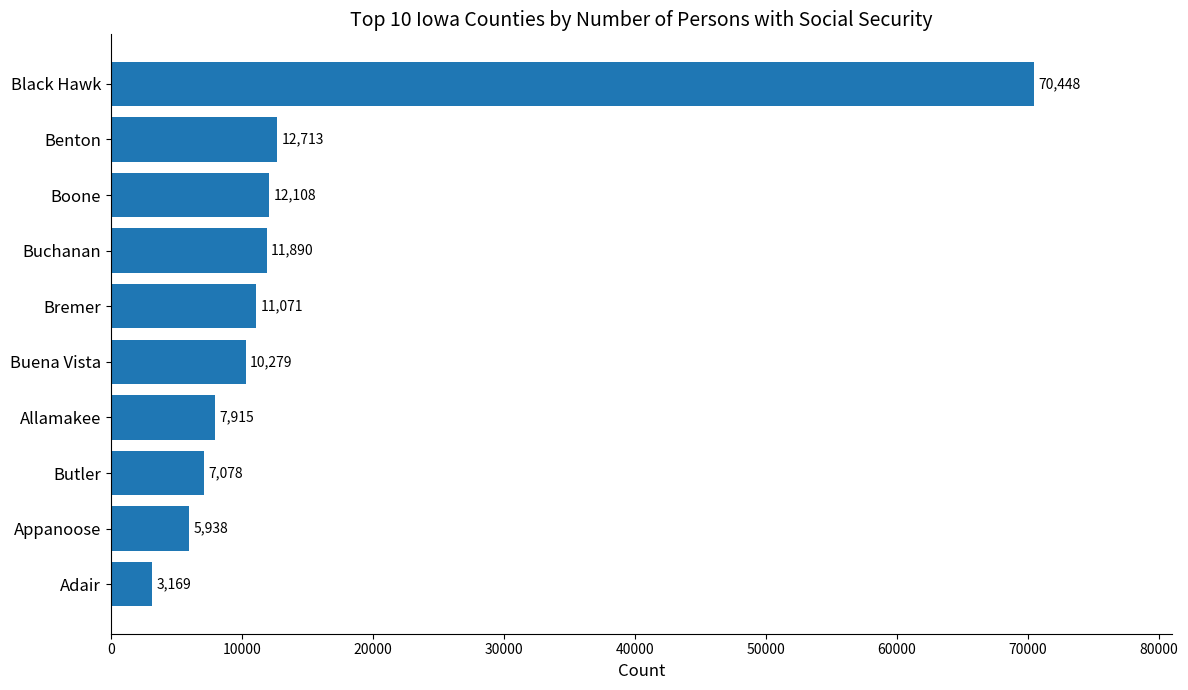

What is the sum of all values?

152609